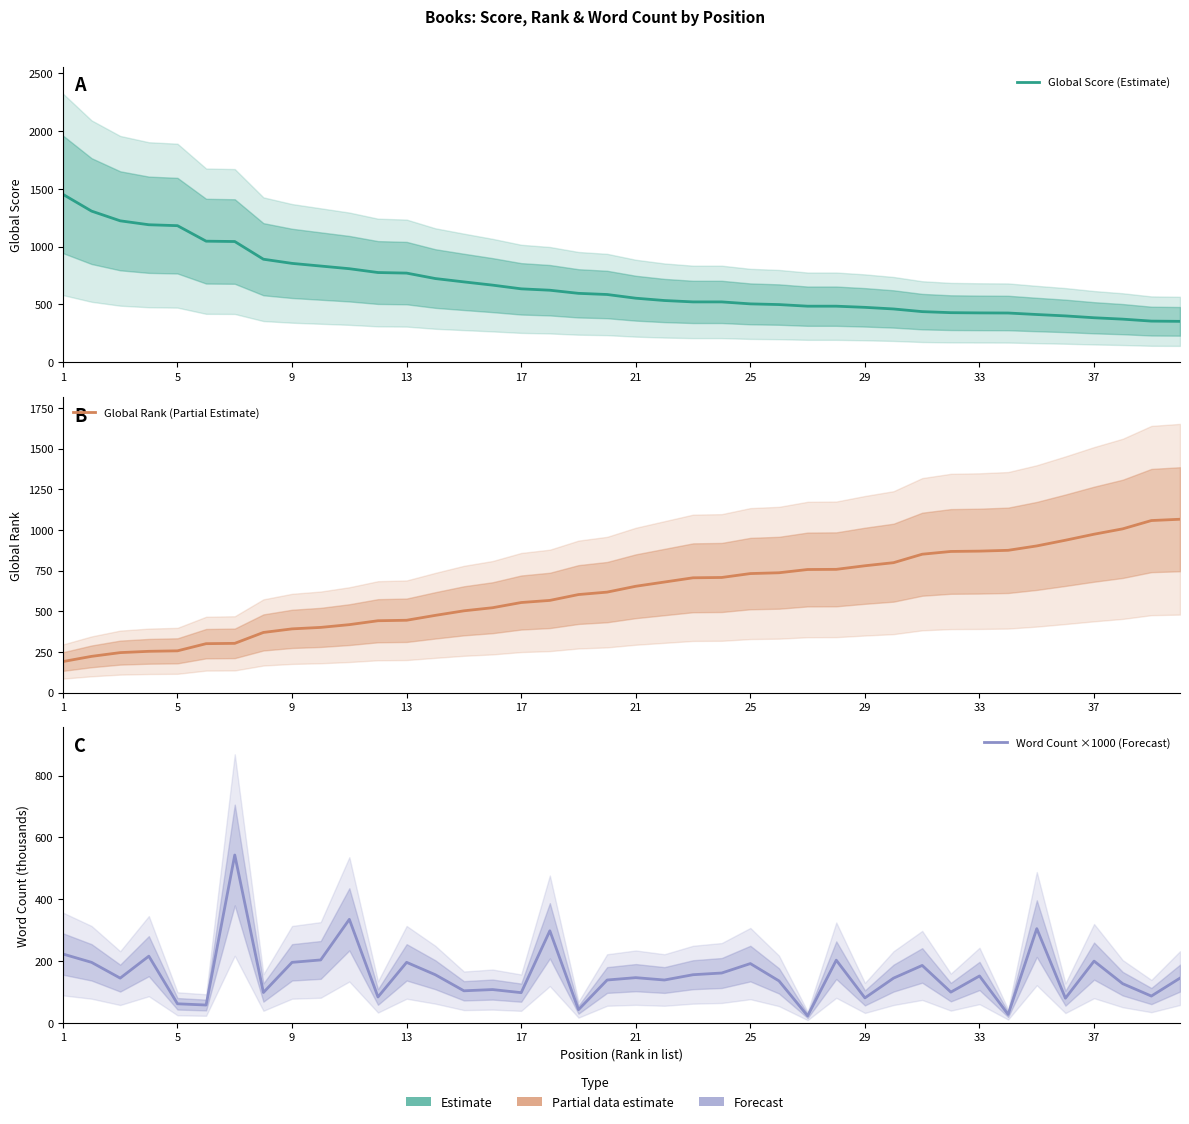

How many intersections are there between Global Score (Estimate) and Global Rank (Partial Estimate)?

1